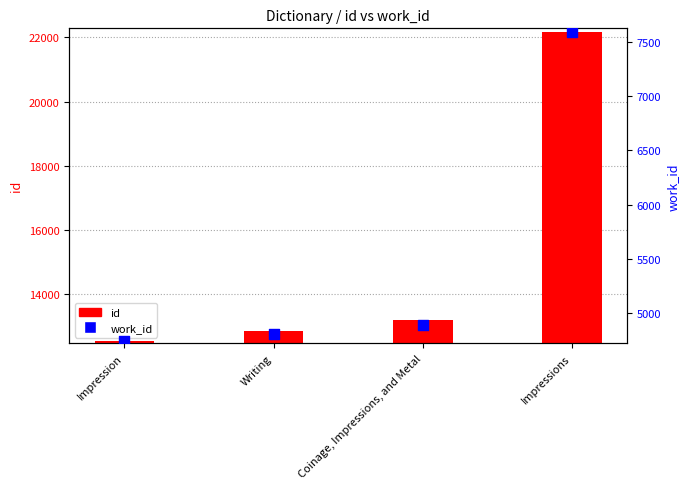

Is the value of work_id at Writing greater than the value of id at Writing?

No